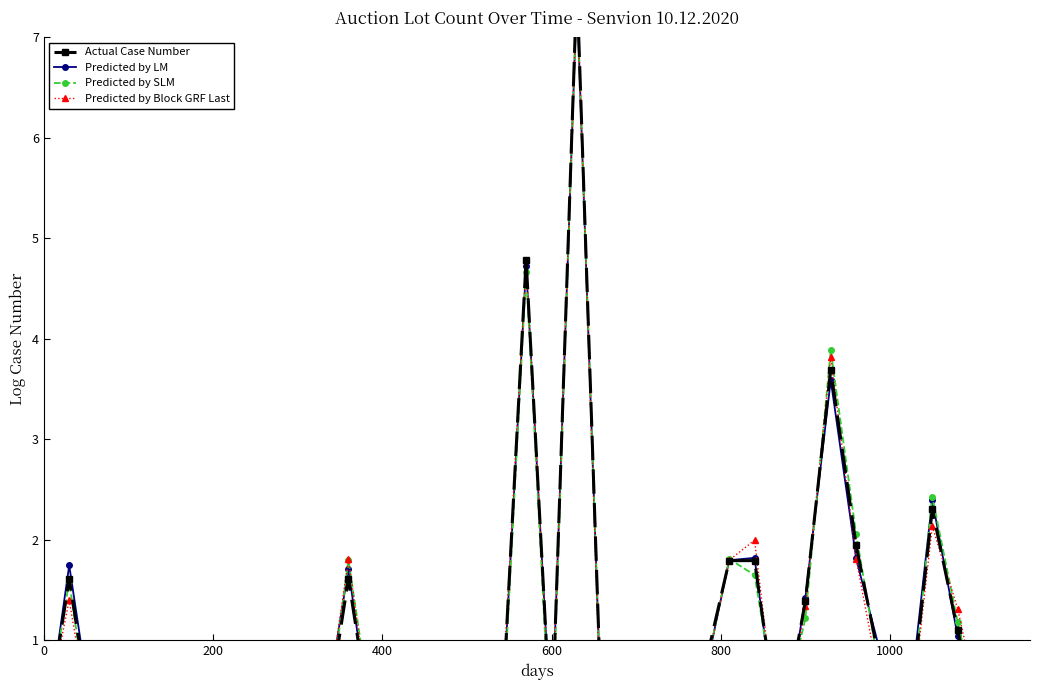

The value of Predicted by LM at 12 is 2.7. True or false?

False